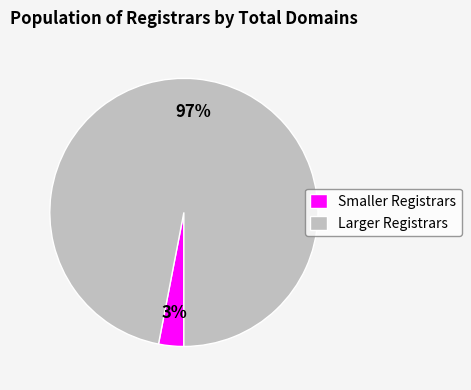

Does any single category account for the majority?

Yes